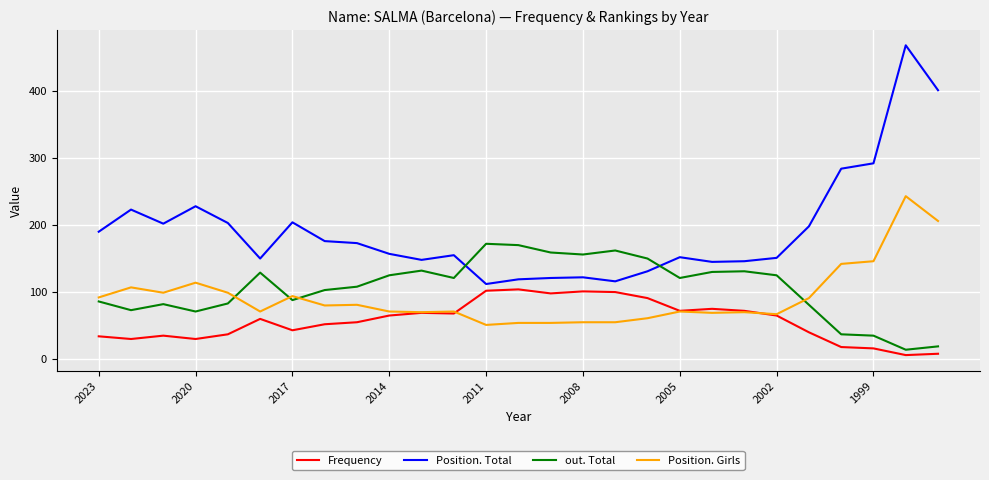

What is the highest value of the out. Total series?

172